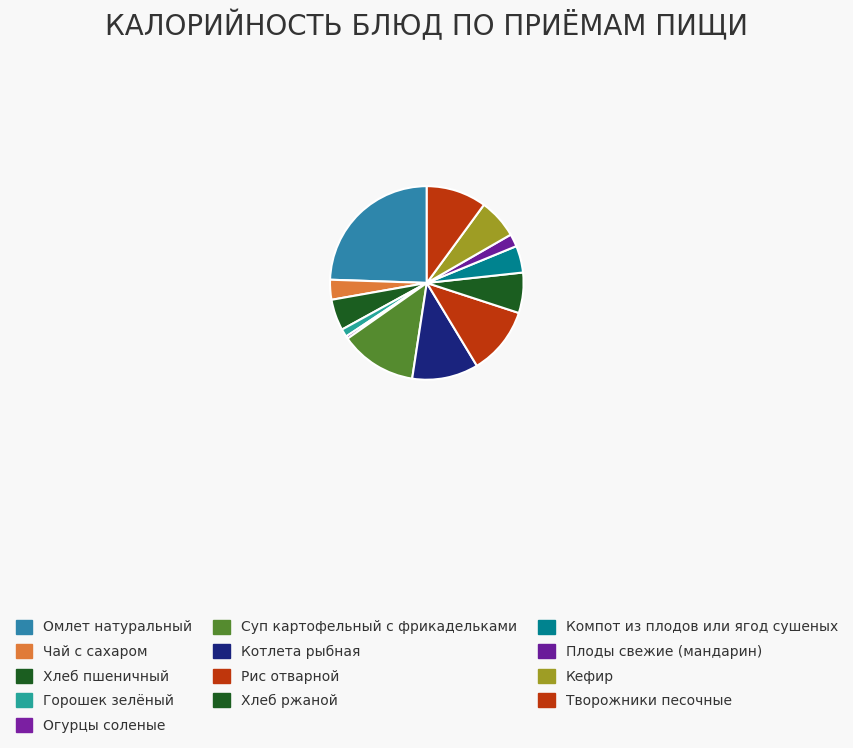

To the nearest percent, what is the difference between the Горошек зелёный and Огурцы соленые slice percentages?

1%